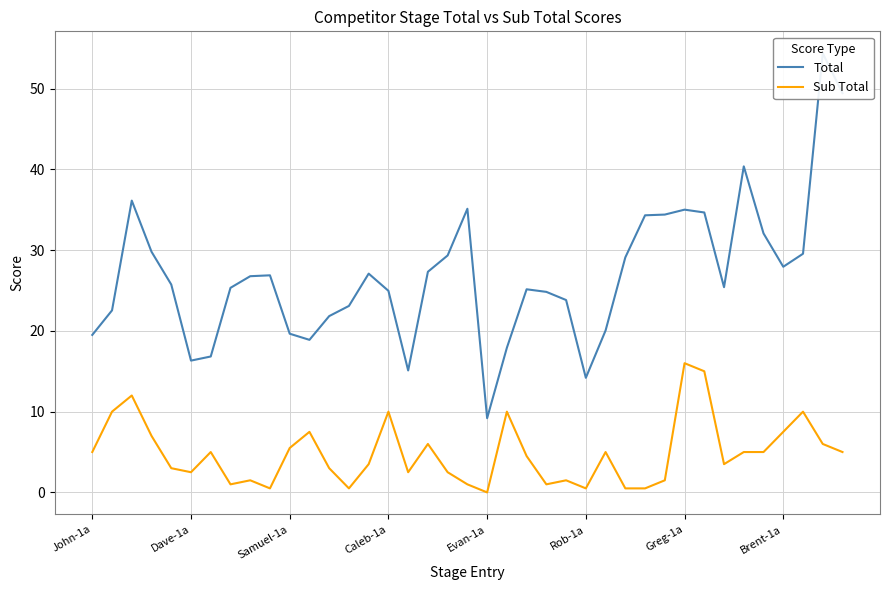

True or false: Sub Total has more than 1 interior local peaks.

True